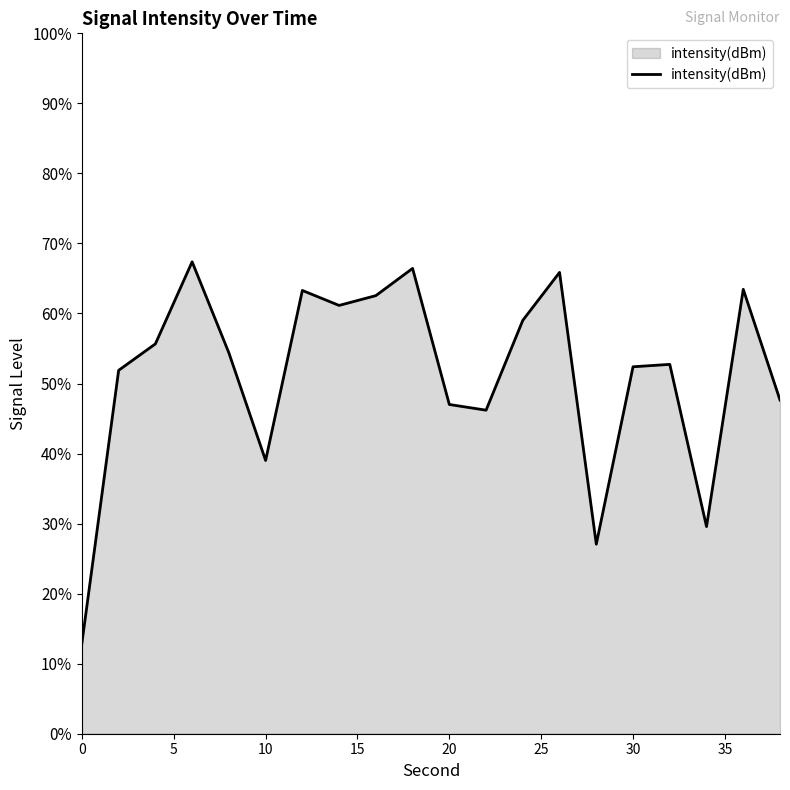

What is the difference between the maximum and minimum values?

54.4